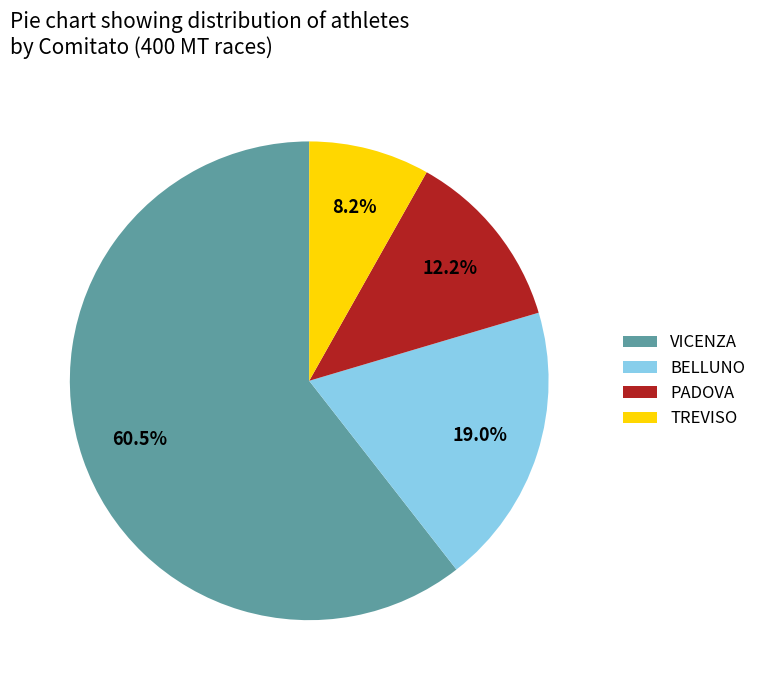

Count the number of slices in the pie.

4